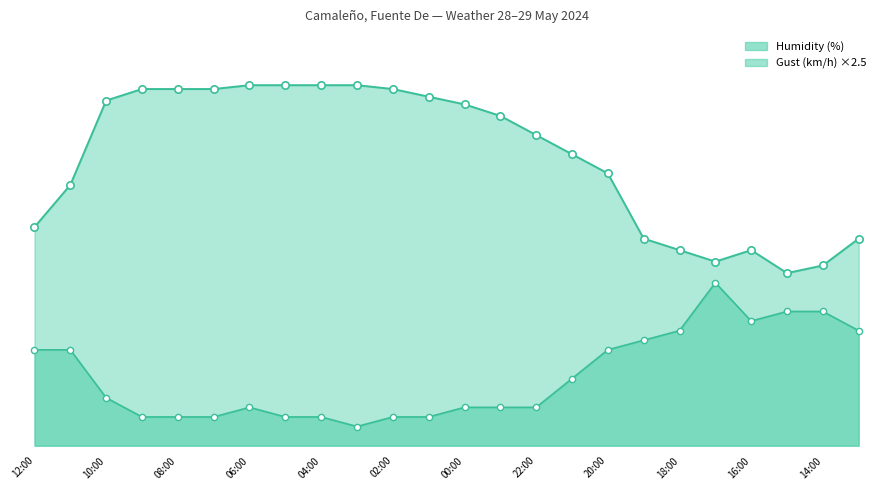

Is the value of Humidity (%) at 14:00 greater than the value of Gust (km/h) at 10:00?

Yes